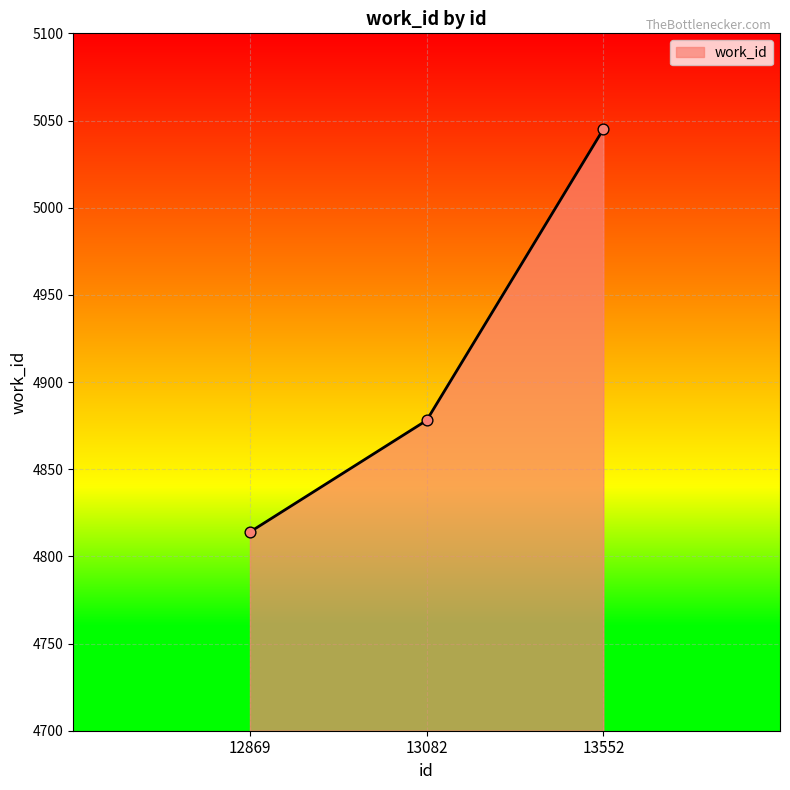

Approximately how many times larger is the value at 13552 compared to 12869?

1.0